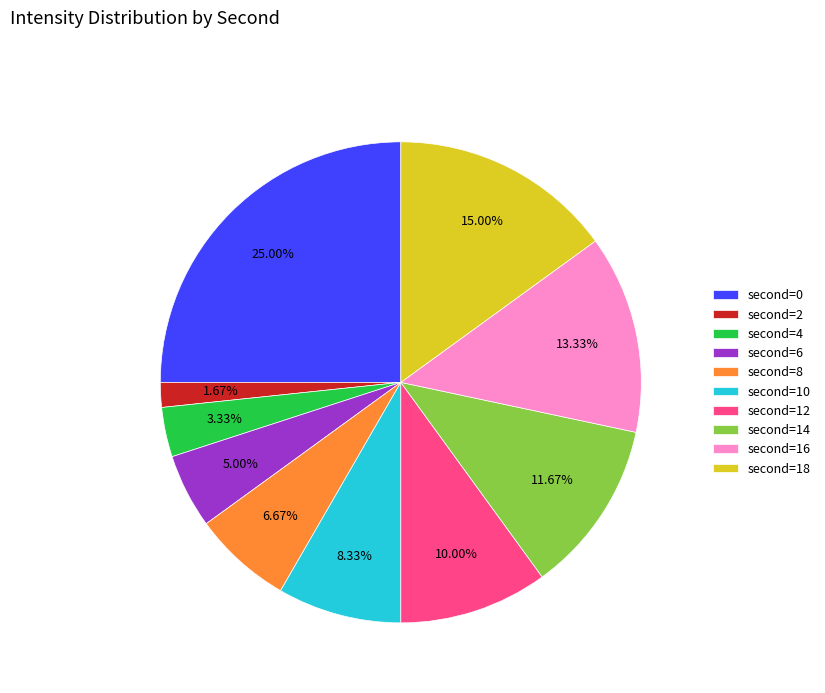

Is there any slice that represents more than half of the pie?

No